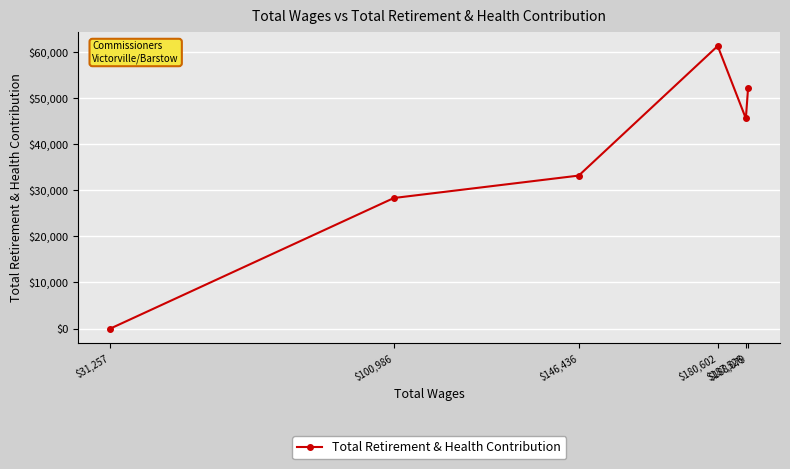

How many lines are shown in the chart?

1